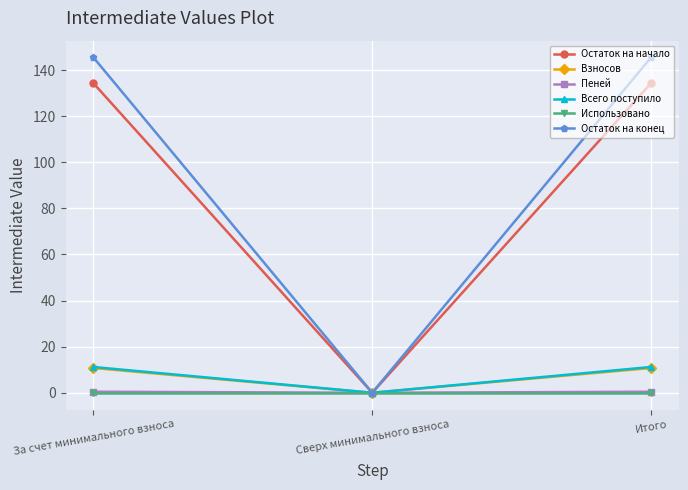

Which series has the largest range (max minus min)?

Остаток на конец